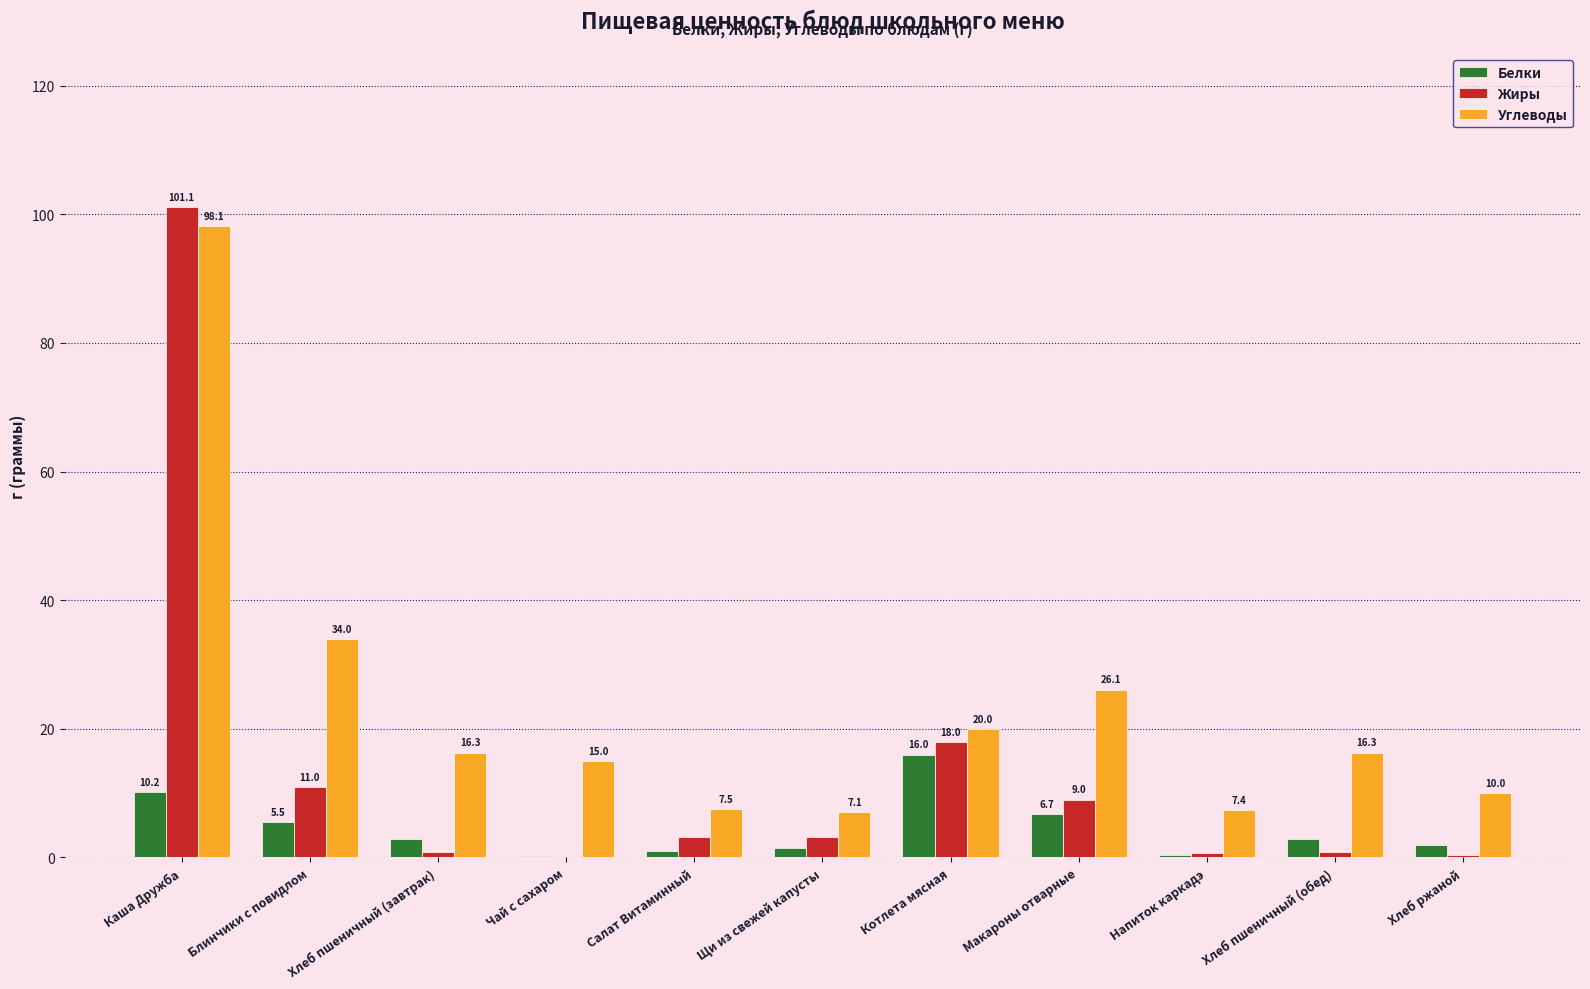

The value of Белки at Блинчики с повидлом is 5.5. True or false?

True